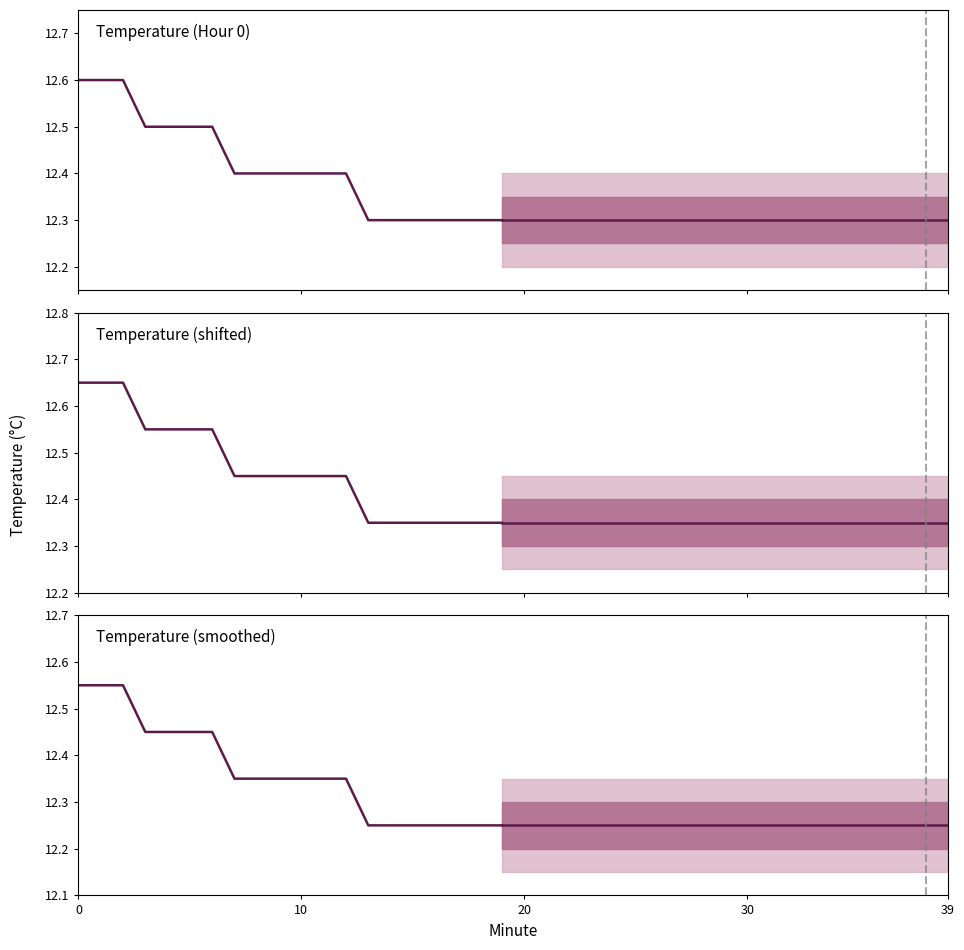

What is the highest value of the Temperature (Hour 0) series?

12.6